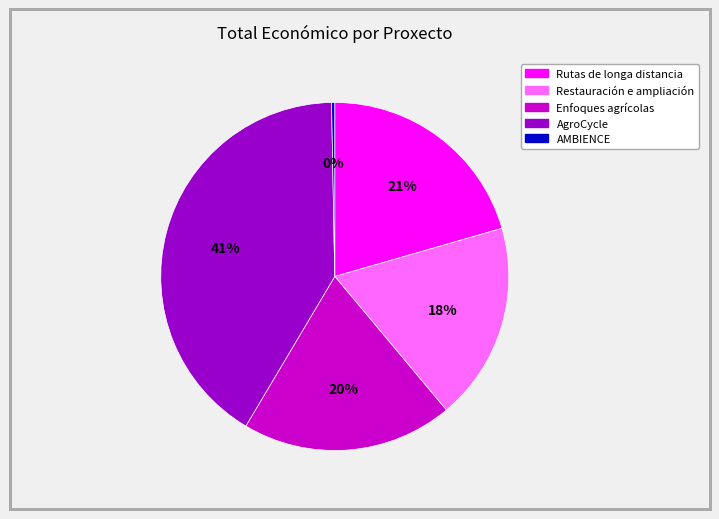

To the nearest percent, what is the average slice percentage?

20%